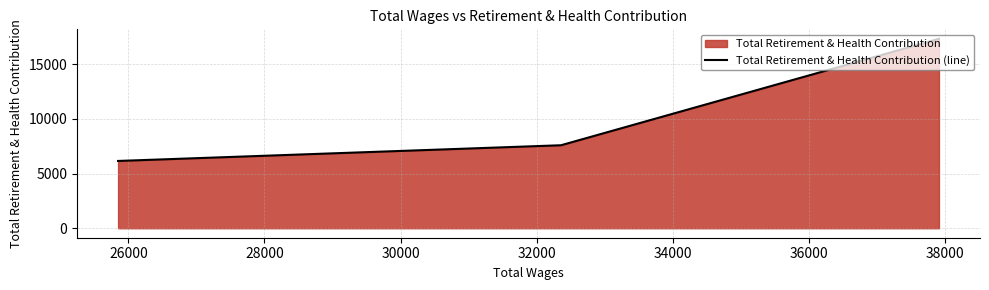

What is the minimum value shown in the chart?

6148